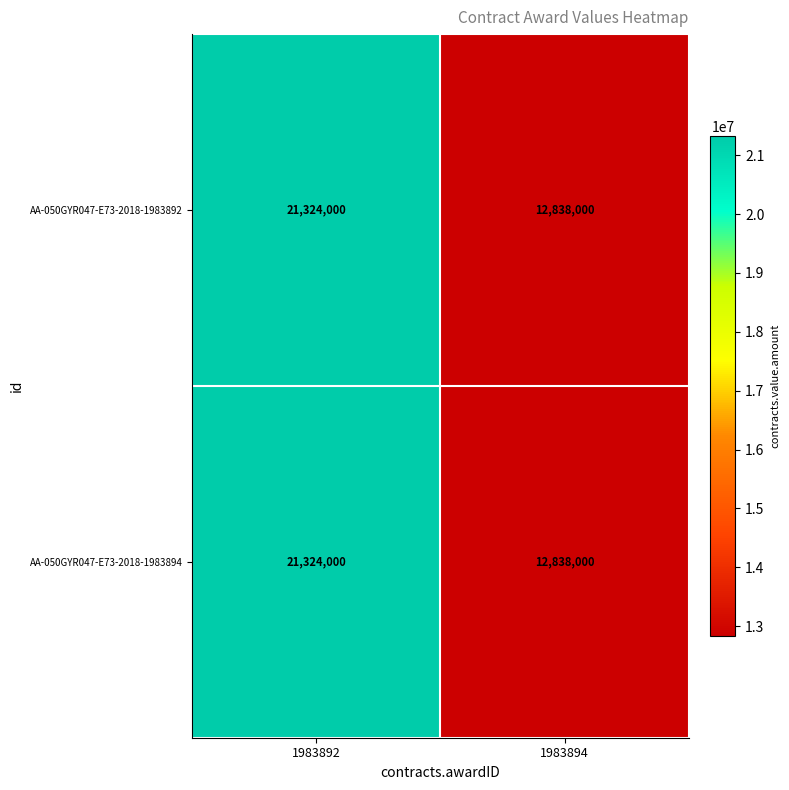

Rank the categories by AA-050GYR047-E73-2018-1983894 value from highest to lowest.

1983892, 1983894